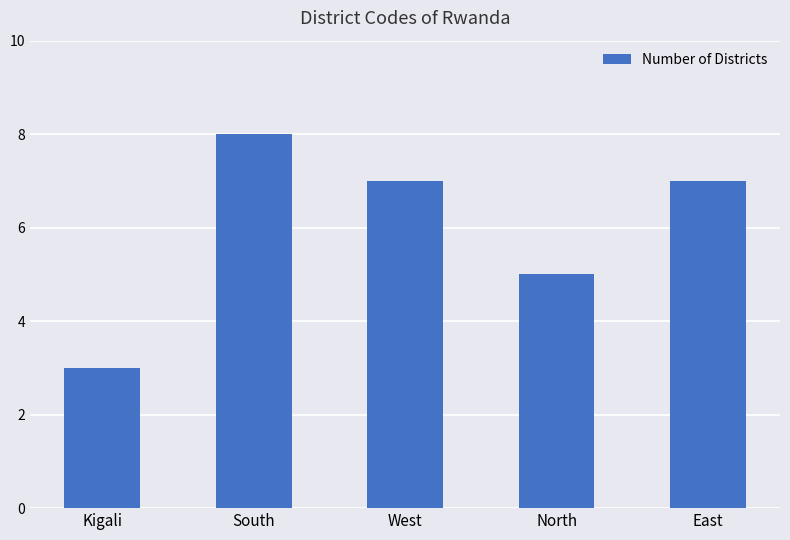

What is the average value?

6